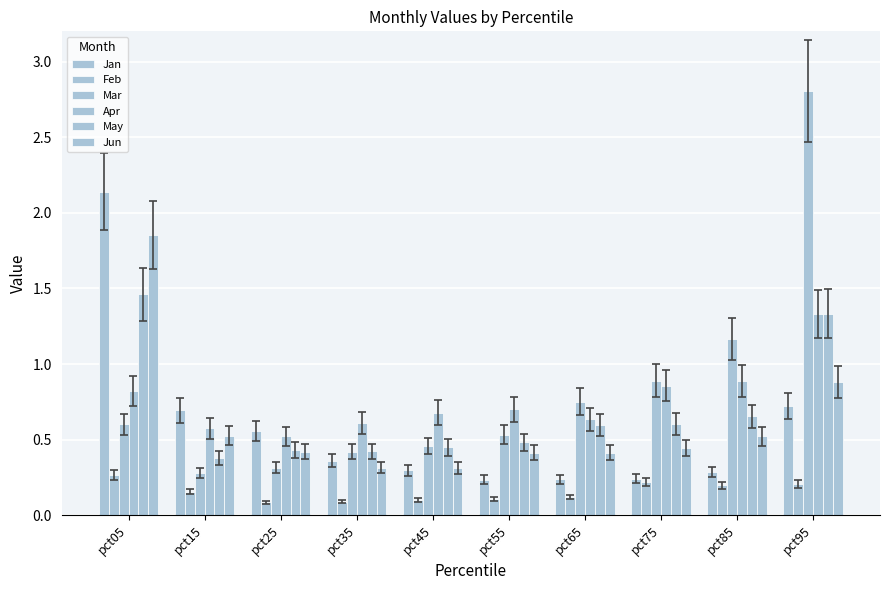

How many distinct data groups are displayed?

6